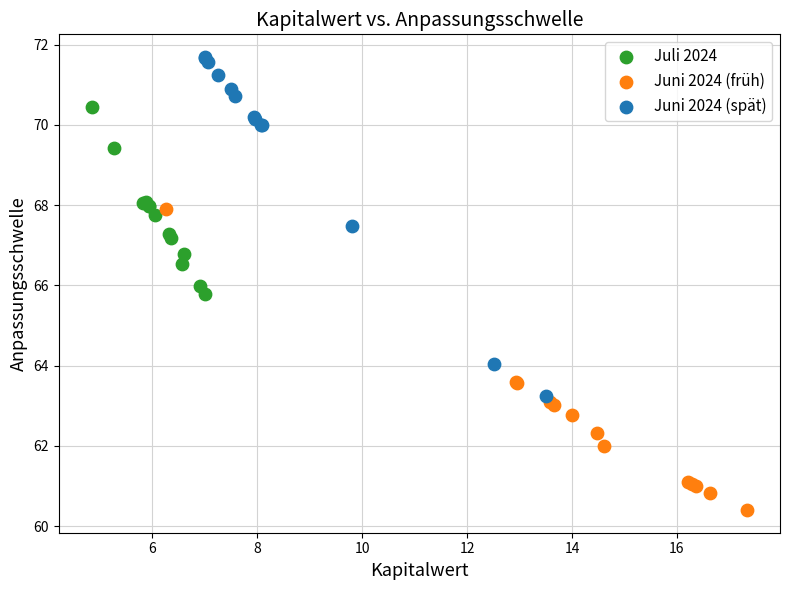

Which series contains the highest Y value?

Juni 2024 (spät)